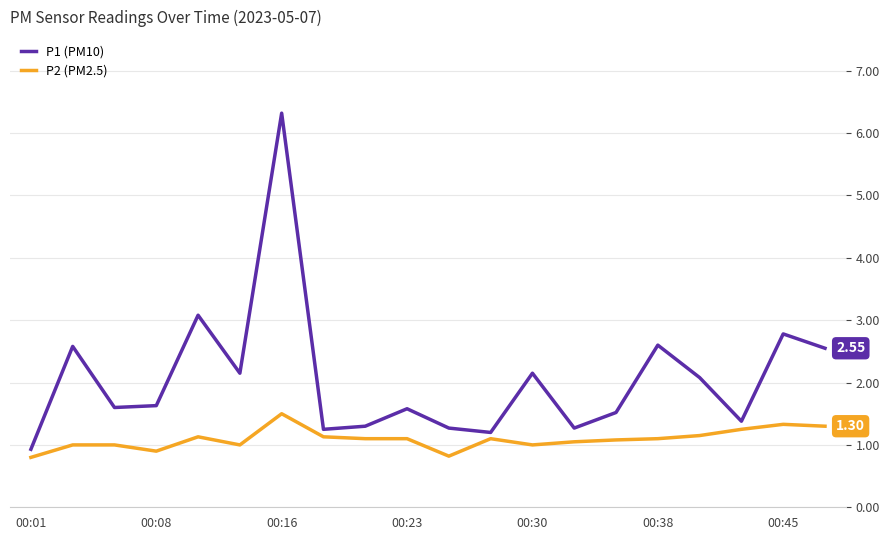

What is the difference between the maximum and minimum values in the P2 (PM2.5) series?

0.7